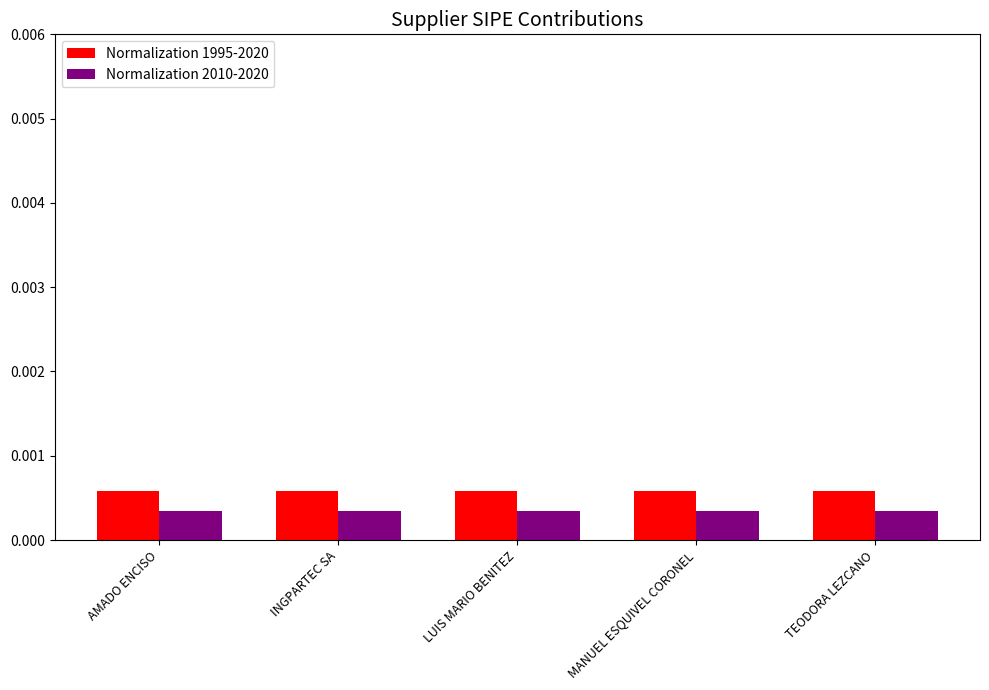

At how many categories does at least one series exceed 0?

5